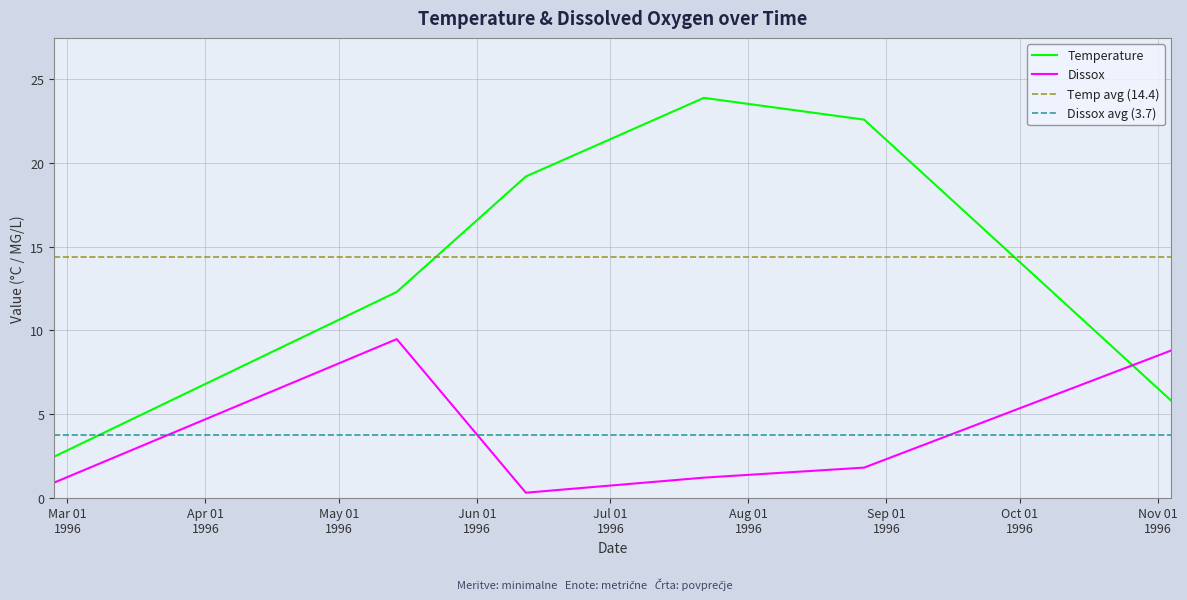

How many times do Dissox and Temperature cross each other?

1